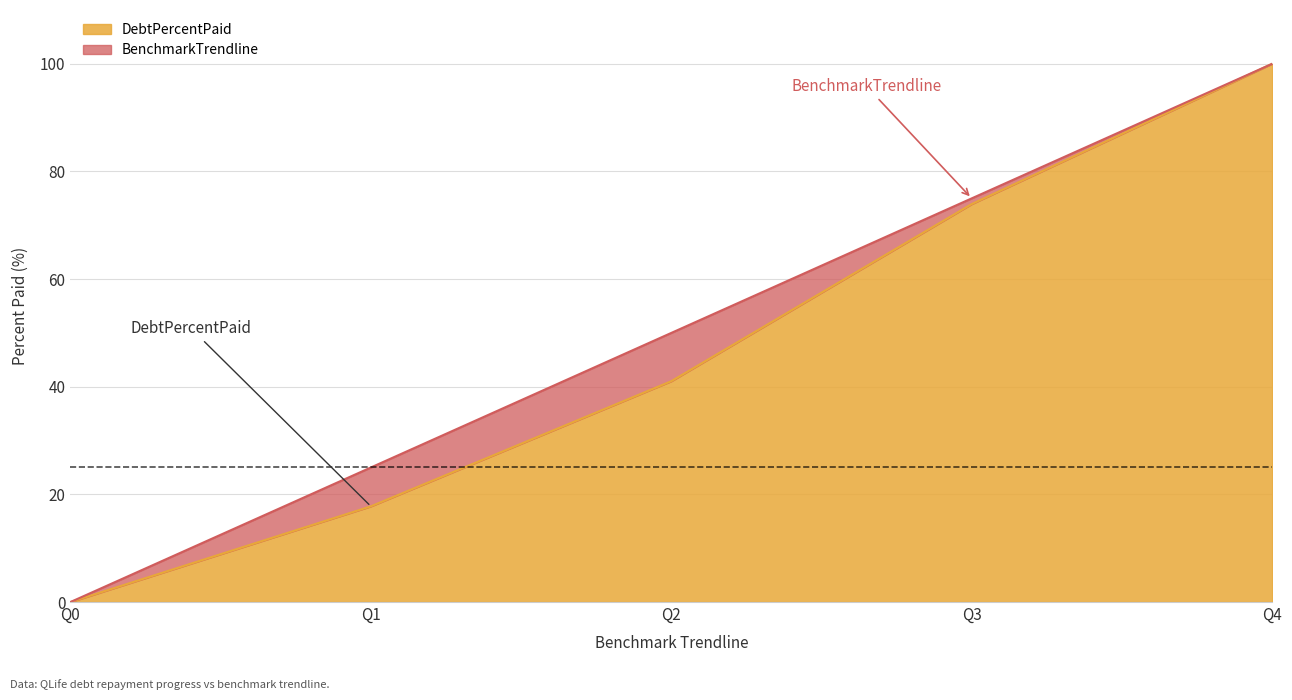

True or false: BenchmarkTrendline has a value of 147.2 at Q4.

False